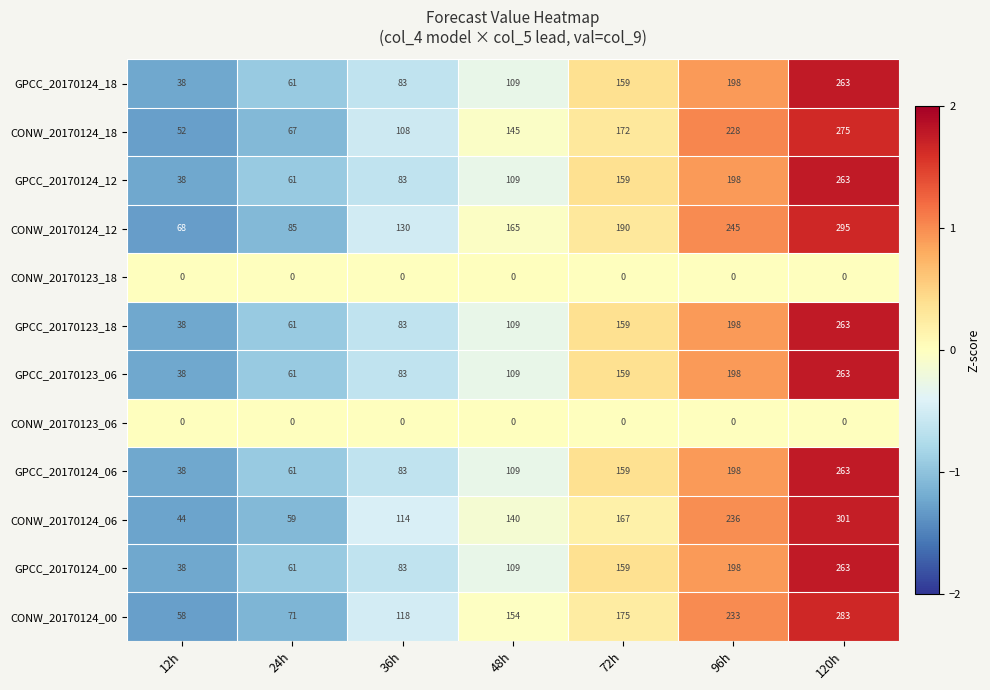

What is the average value of the CONW_20170124_12 series?

168